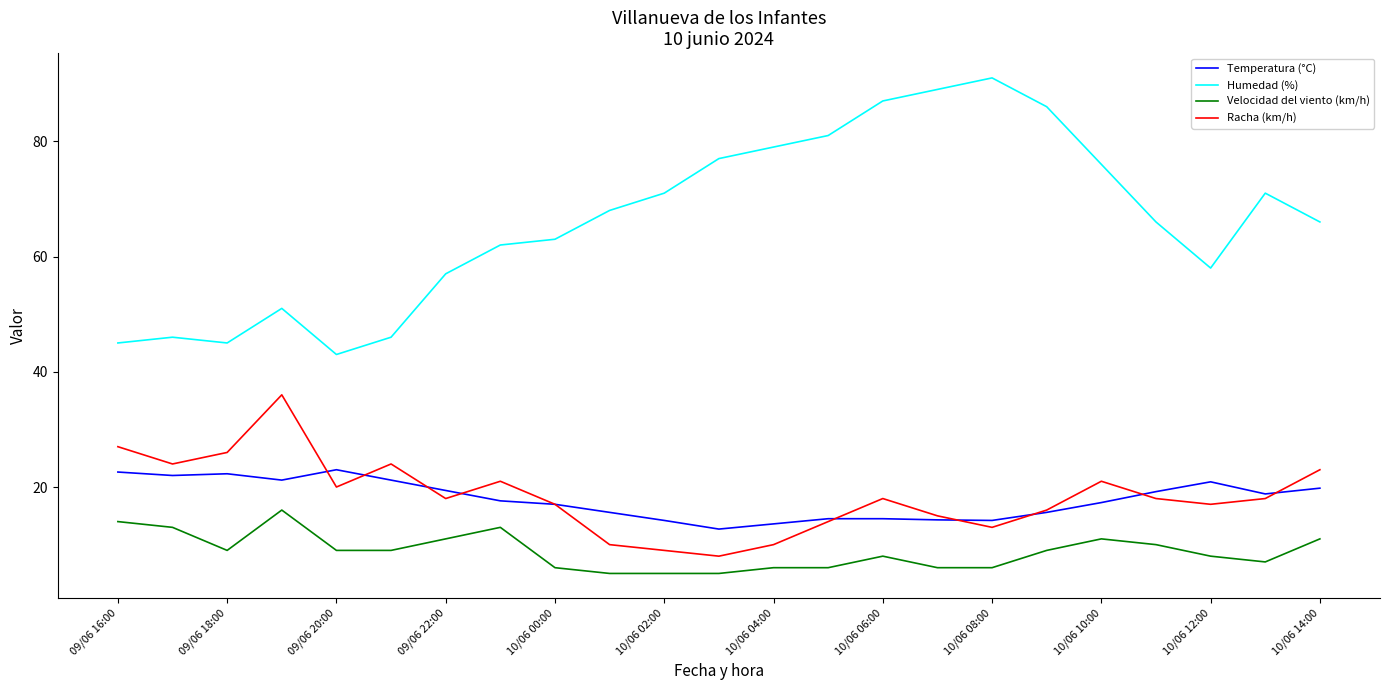

True or false: Velocidad del viento (km/h) and Humedad (%) intersect in this chart.

False